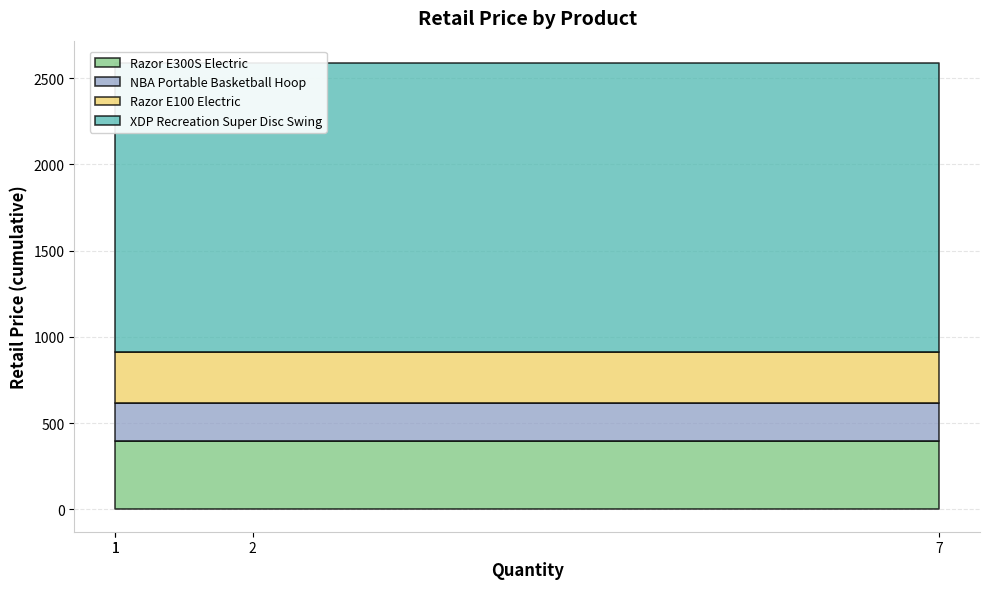

Read the value at Razor E300S Electric, to the nearest 10.

400